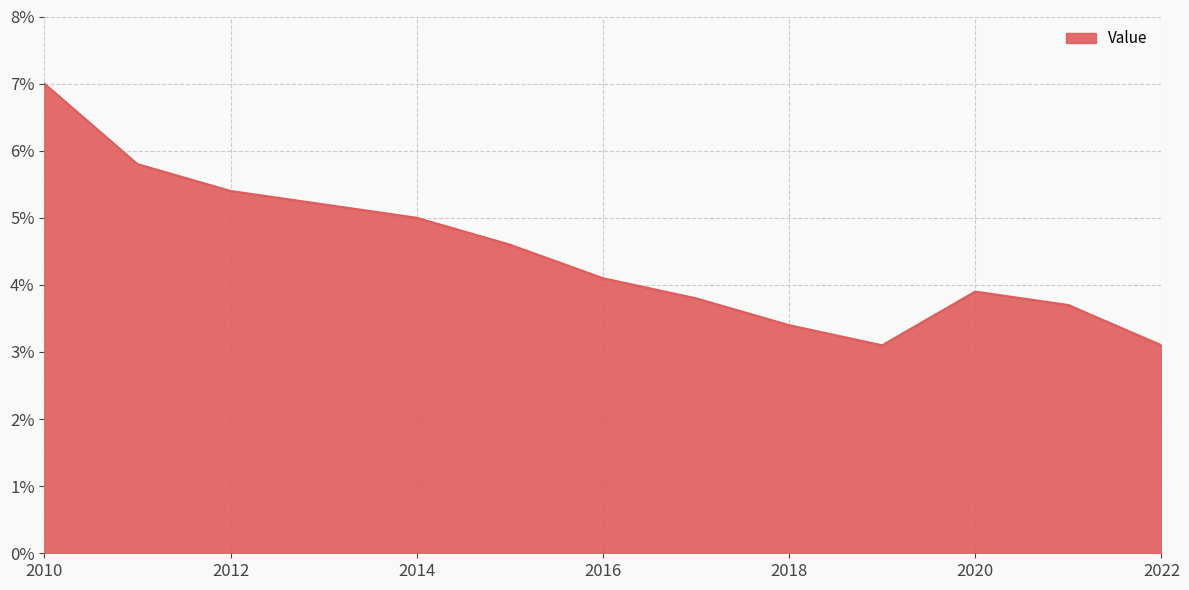

What is the greatest value displayed?

7.0